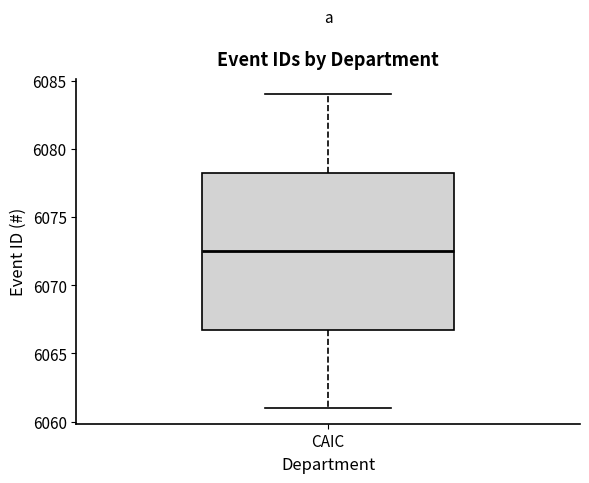

Where is the lower edge of the box for CAIC on the y-axis? The values are not printed on the chart, so give them approximately, as read against the axis.

6067.0